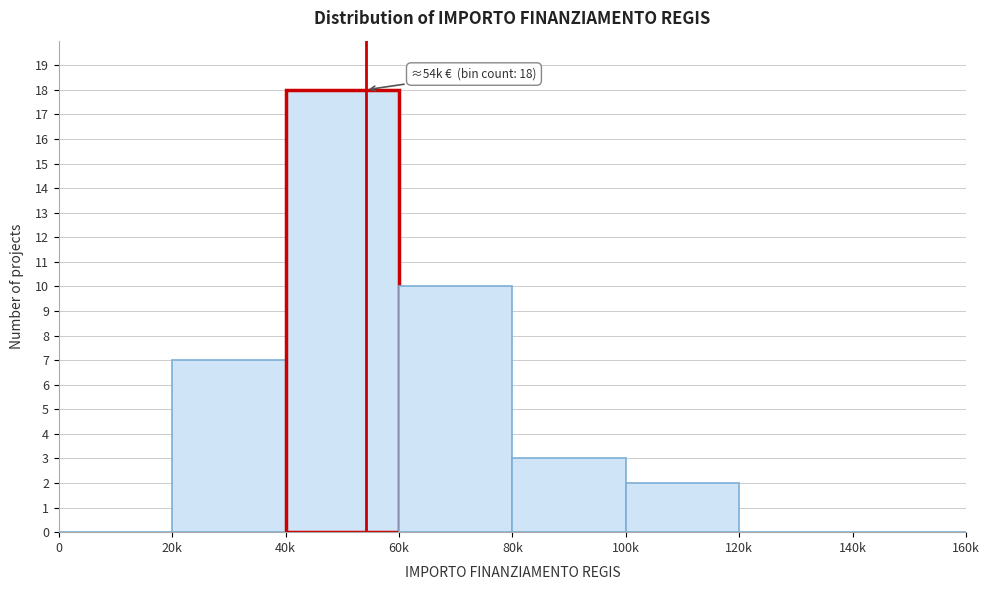

Reading left to right, transcribe all the data shown in this chart.

0=0	20k=7	40k=18	60k=10	80k=3	100k=2	120k=0	140k=0